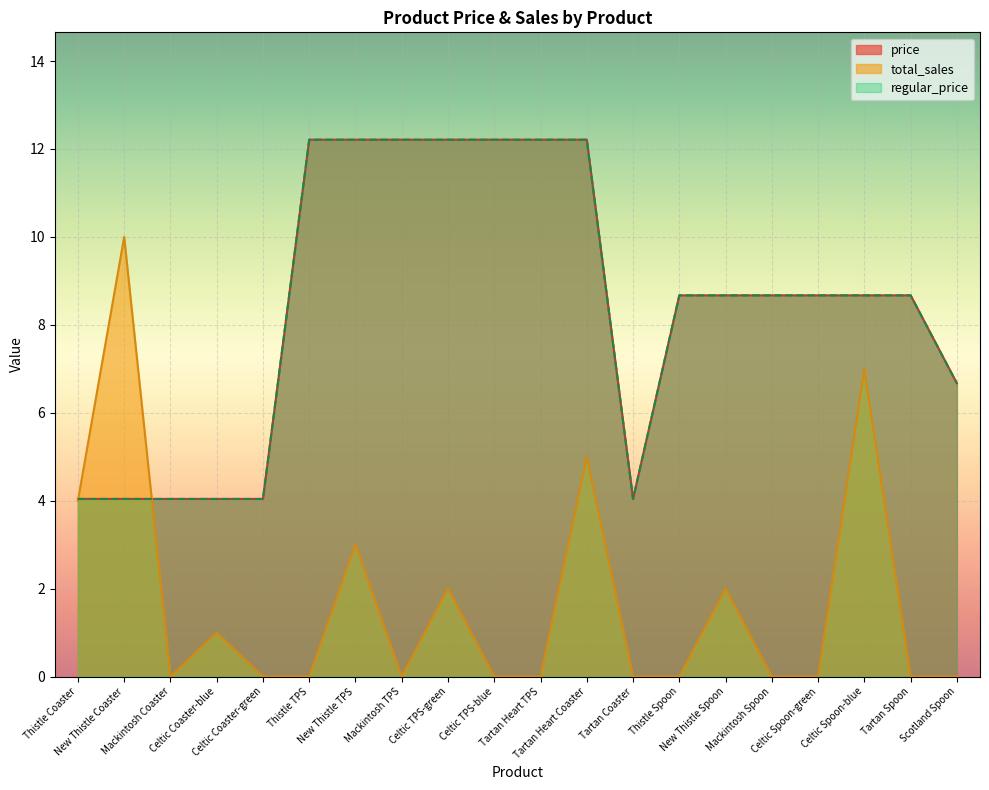

What is the sum of the price values at Celtic Coaster-blue and Tartan Coaster?

8.1